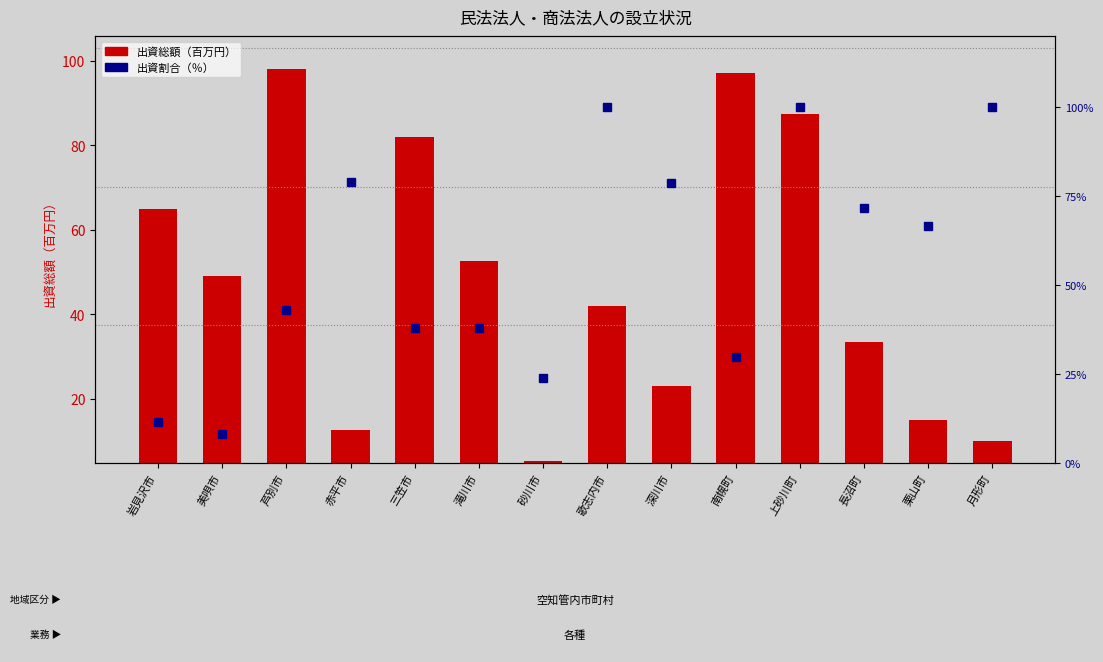

Which series has the largest total across all categories?

出資割合（％）